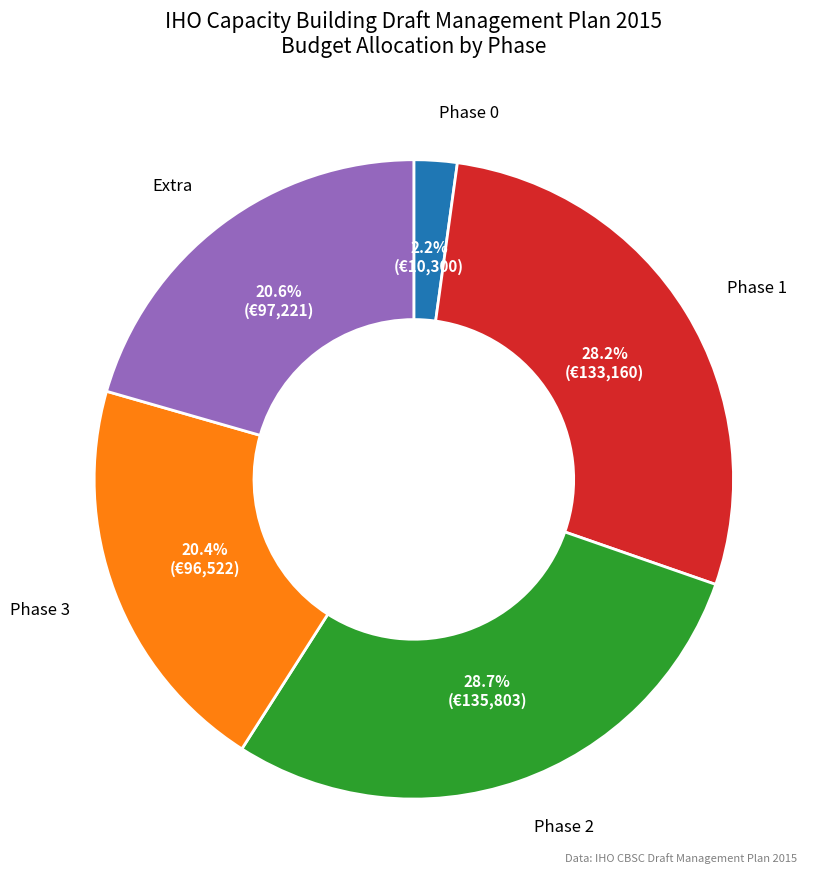

Does any single category account for the majority?

No